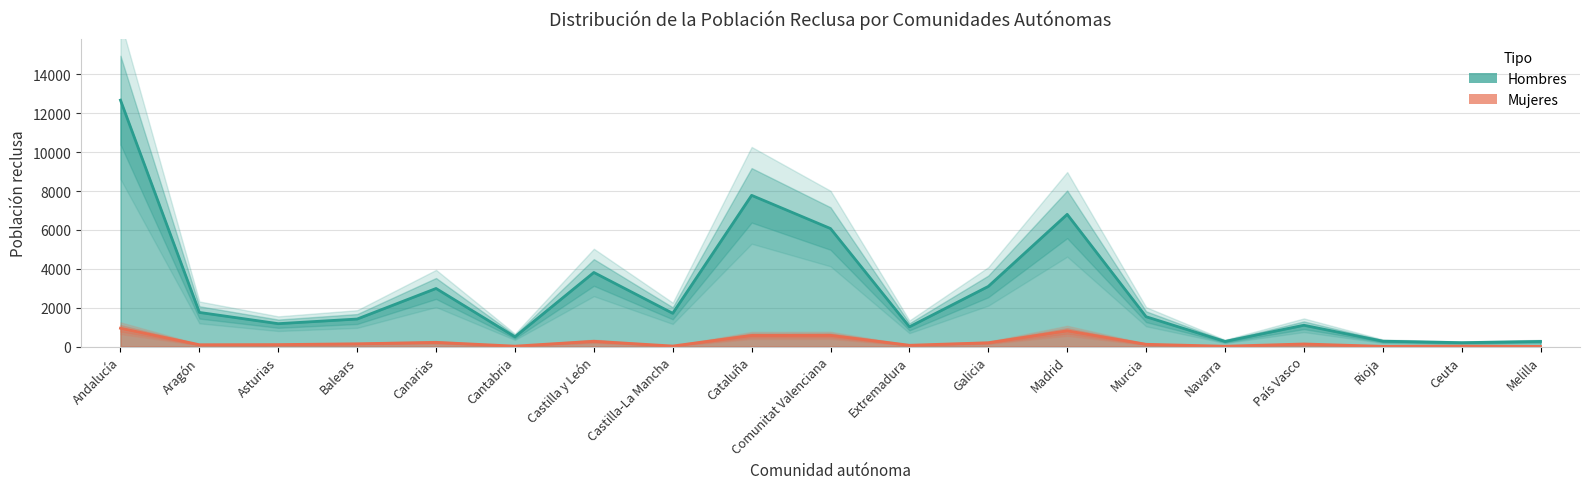

Is the value of Hombres at Melilla greater than the value of Mujeres at Aragón?

Yes